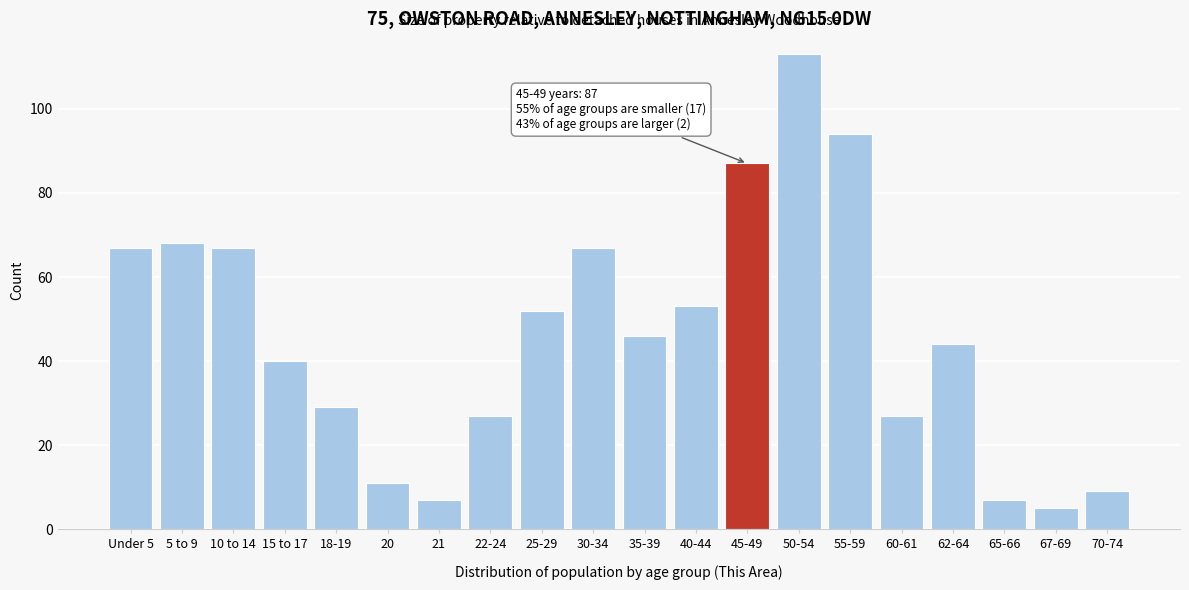

Reading right to left, transcribe all the data shown in this chart.

70-74=9	67-69=5	65-66=7	62-64=44	60-61=27	55-59=94	50-54=113	45-49=87	40-44=53	35-39=46	30-34=67	25-29=52	22-24=27	21=7	20=11	18-19=29	15 to 17=40	10 to 14=67	5 to 9=68	Under 5=67